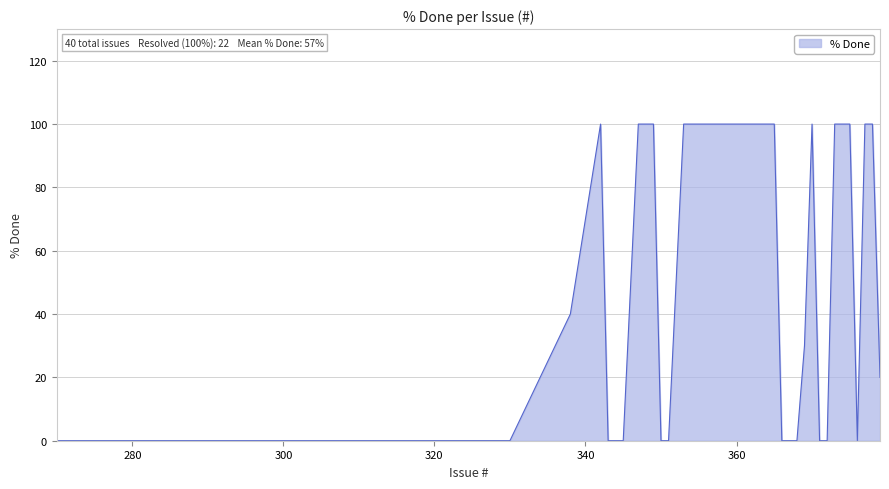

What is the difference between the maximum and minimum values?

100